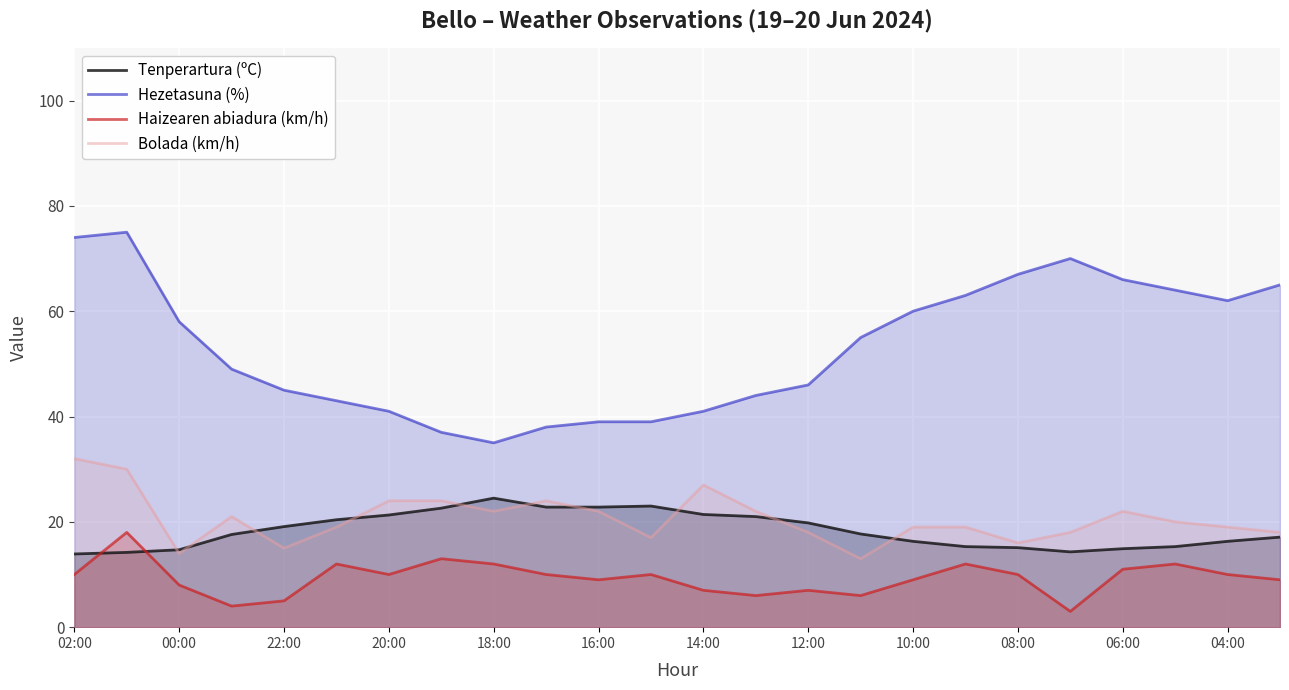

Which series has the widest spread of values?

Hezetasuna (%)